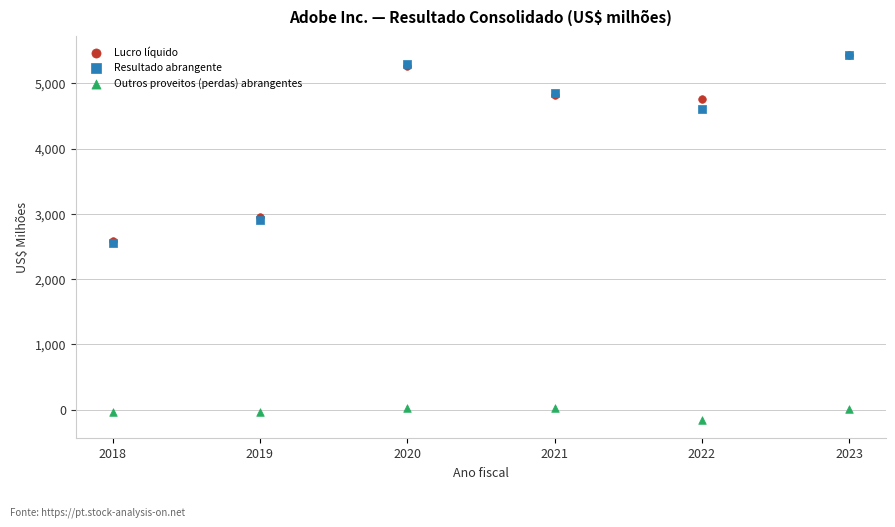

In the Resultado abrangente series, what Y value is closest to 3995?

4600